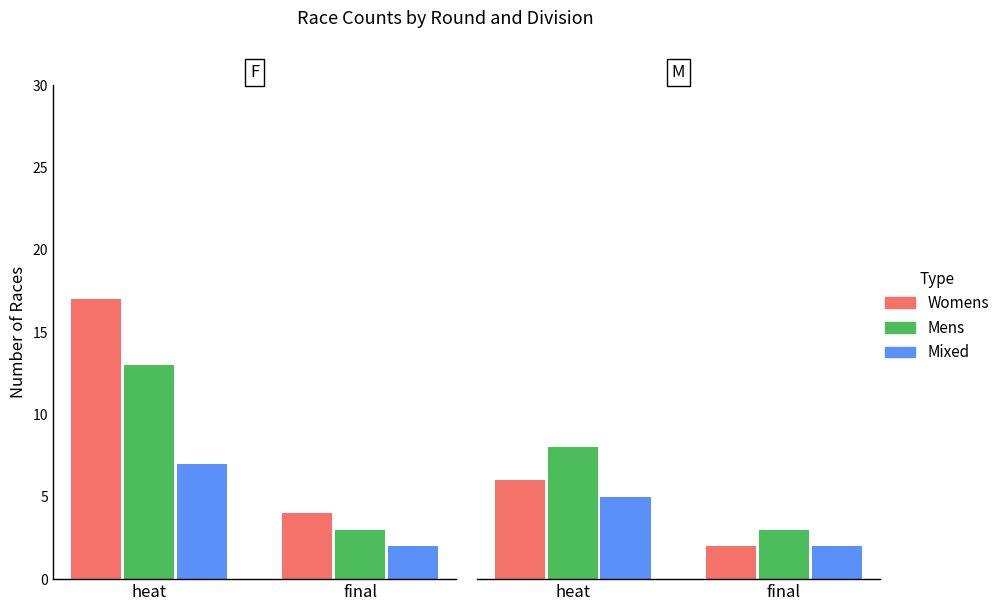

Does the chart contain stacked bars?

No